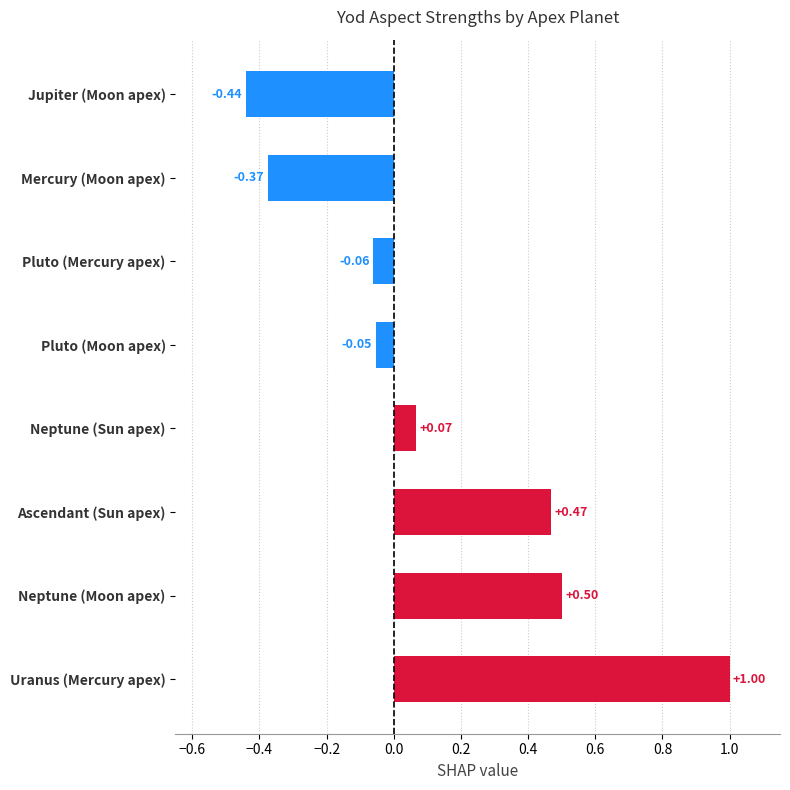

List the labels in order of value, smallest first.

Jupiter (Moon apex), Mercury (Moon apex), Pluto (Mercury apex), Pluto (Moon apex), Neptune (Sun apex), Ascendant (Sun apex), Neptune (Moon apex), Uranus (Mercury apex)